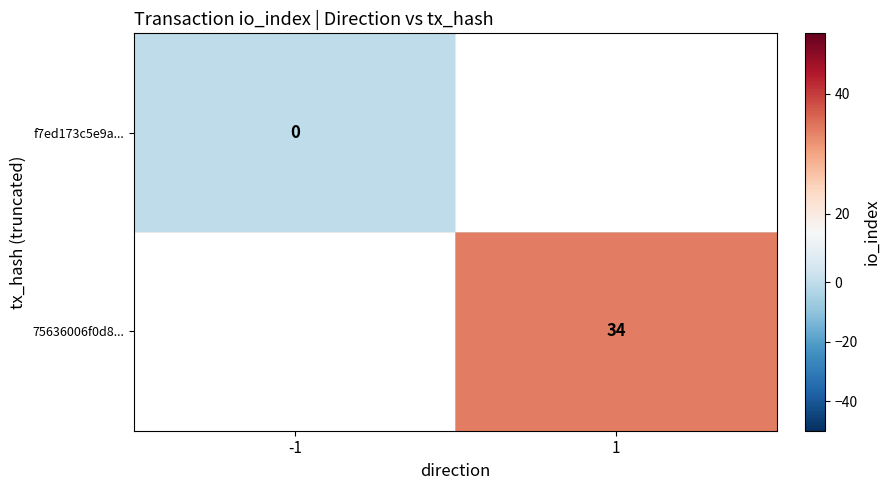

How many series are shown in this chart?

2